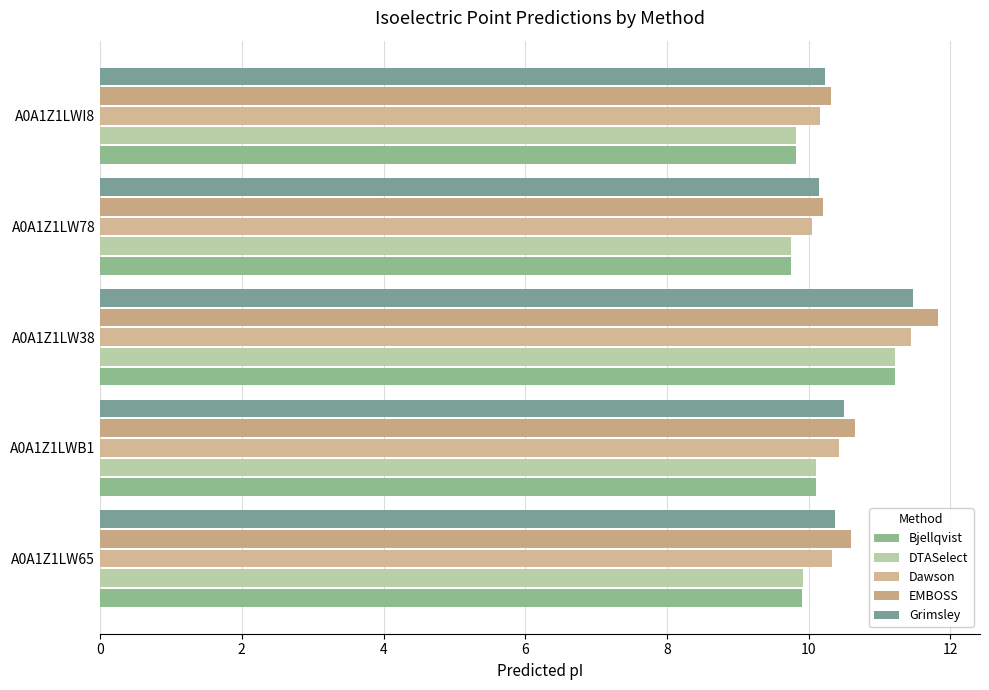

How many data points does each series have?

5